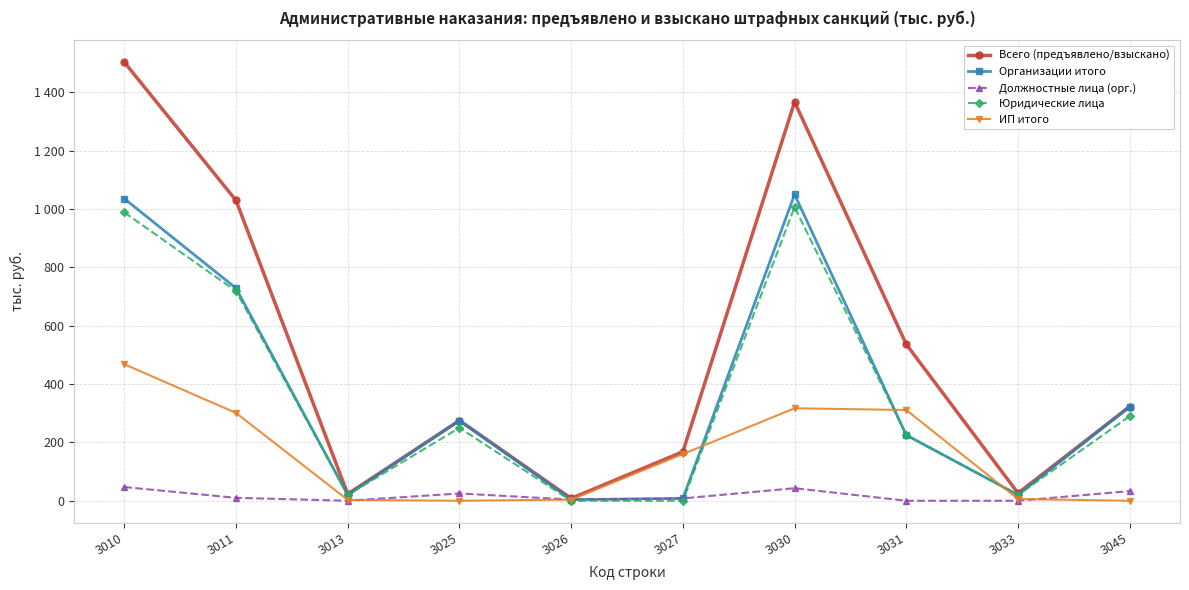

List the labels in order of Организации итого value, smallest first.

3026, 3027, 3013, 3033, 3031, 3025, 3045, 3011, 3010, 3030